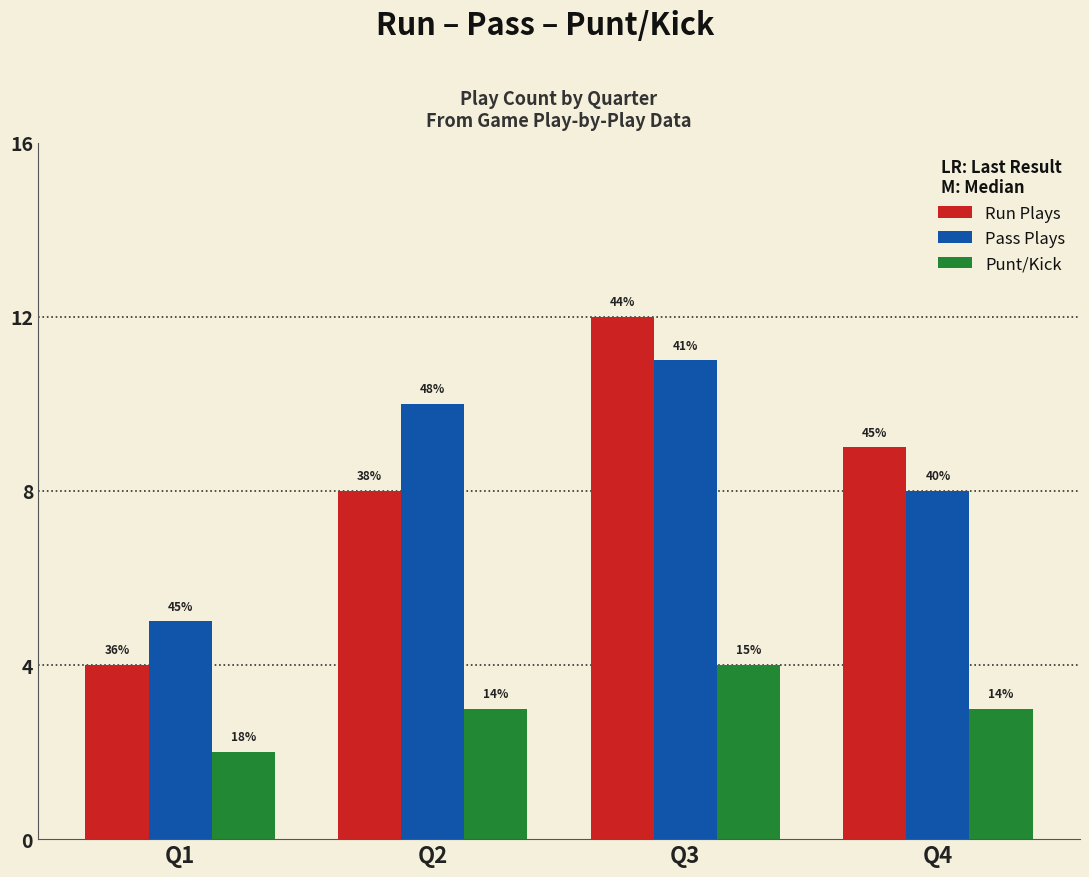

At which label does Punt/Kick first exceed 3?

Q3